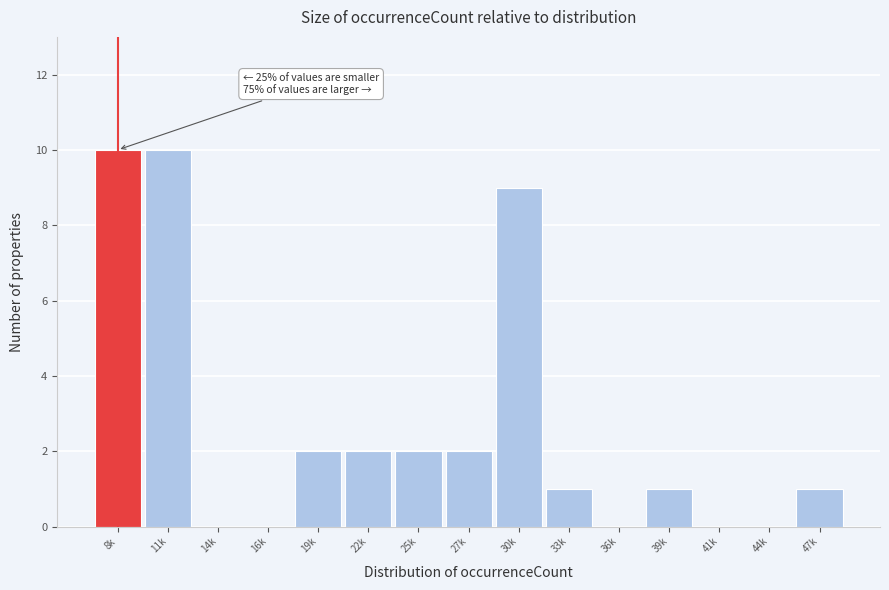

Reading left to right, transcribe all the data shown in this chart.

8k=10	11k=10	14k=0	16k=0	19k=2	22k=2	25k=2	27k=2	30k=9	33k=1	36k=0	39k=1	41k=0	44k=0	47k=1